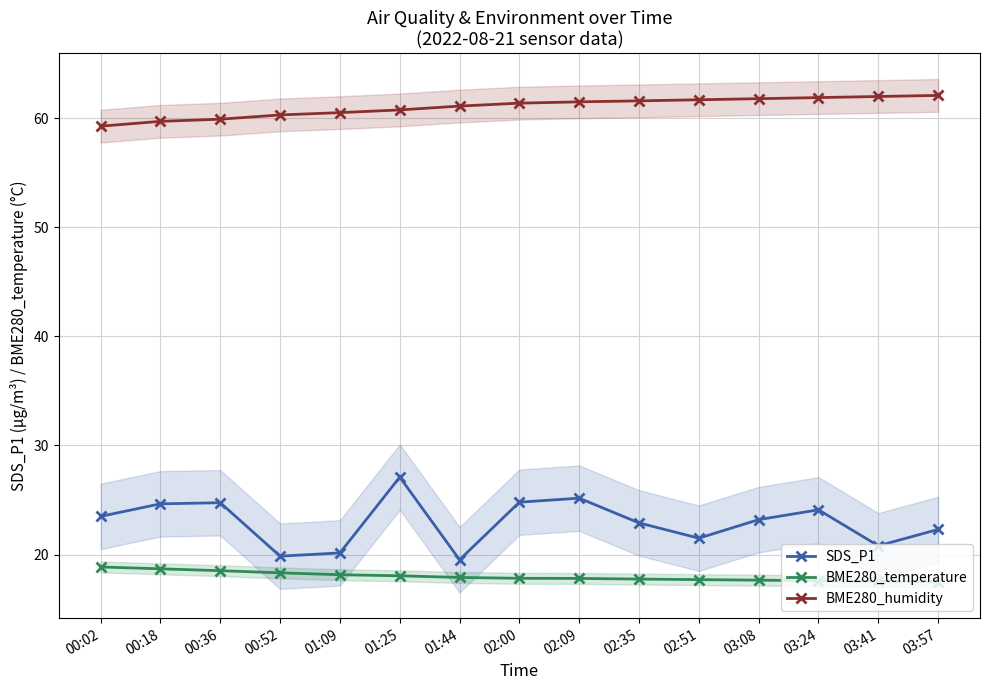

At which category is the sum across all series the highest?

01:25